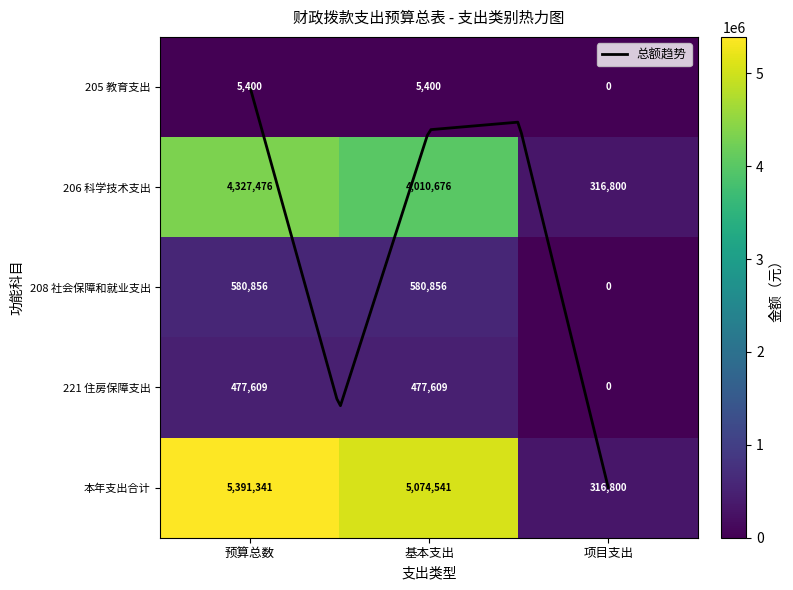

At how many categories does at least one series exceed 398672?

2